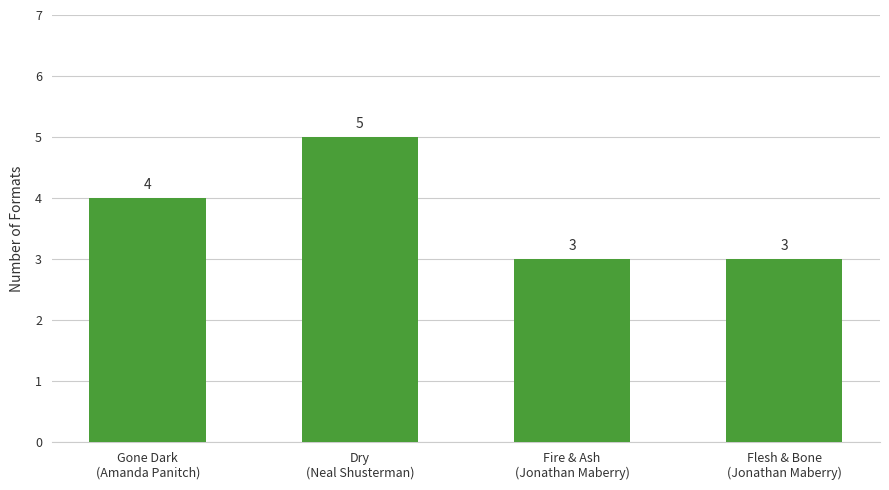

Count the number of data series in this chart.

1